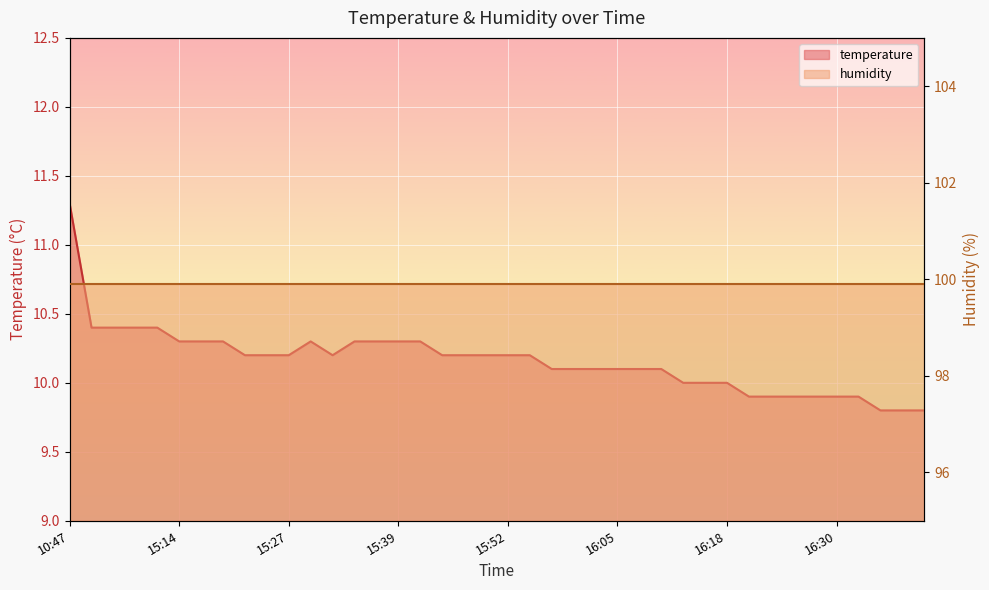

Which label corresponds to the largest value in the chart?

10:47